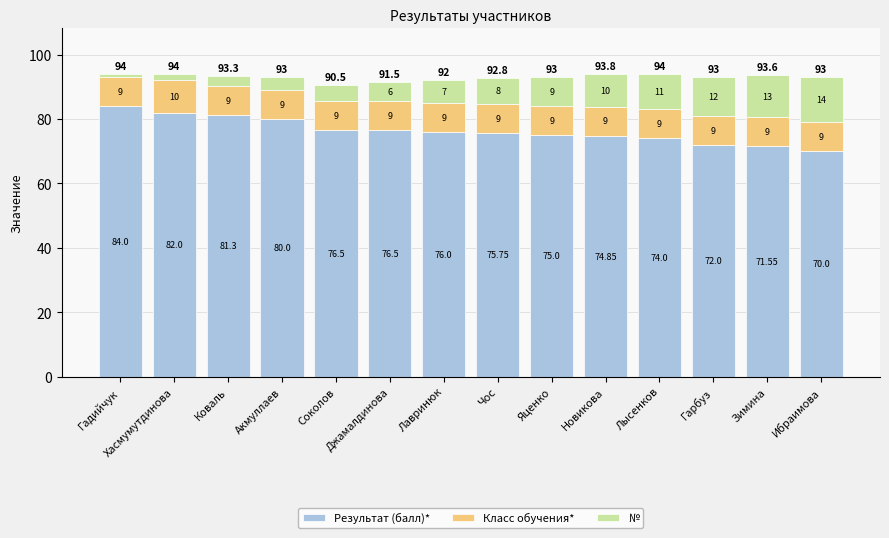

Count the number of data series in this chart.

3